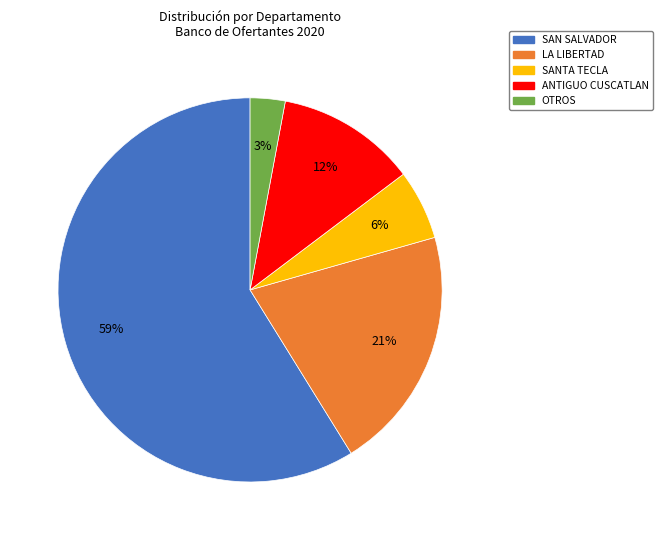

To the nearest percent, what is the average slice percentage?

20%